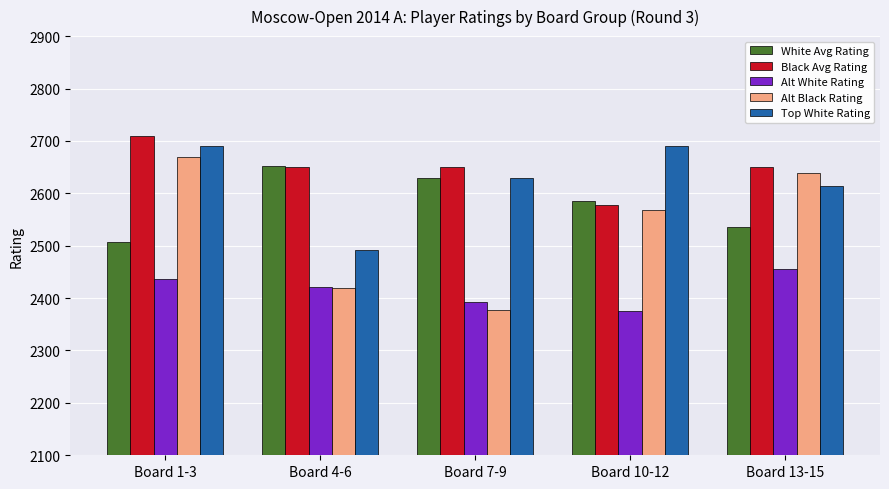

What is the difference between the maximum and second lowest values in the White Avg Rating series?

117